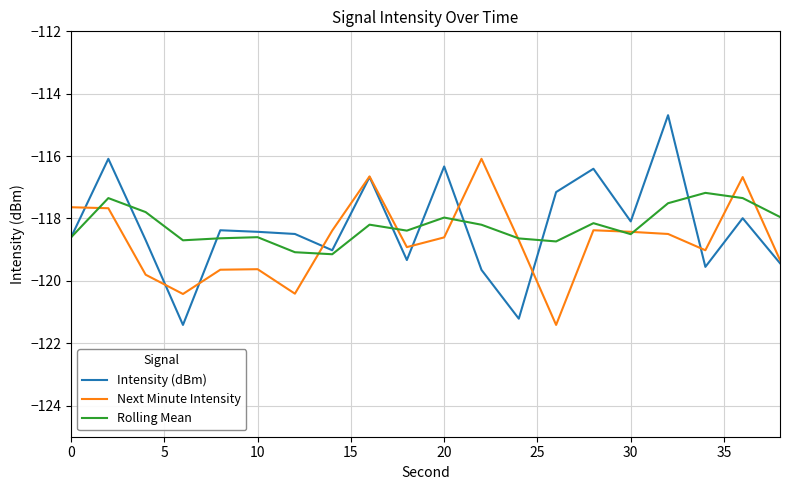

List the series in order of their peak value, highest first.

Intensity (dBm), Next Minute Intensity, Rolling Mean